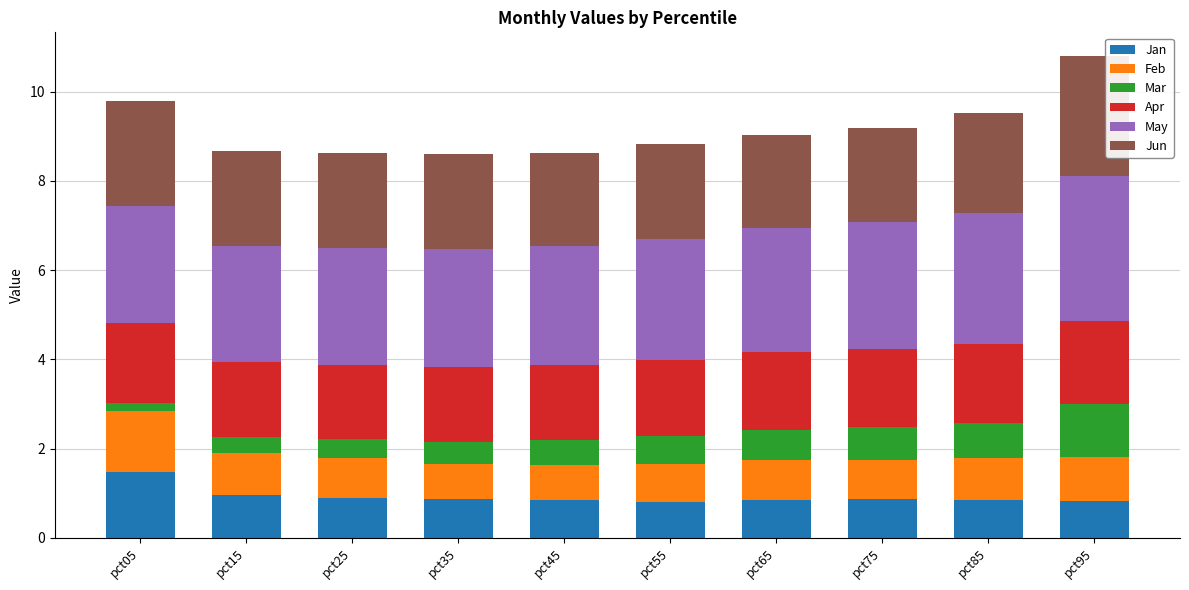

What is the total value across all series at pct45?

8.6